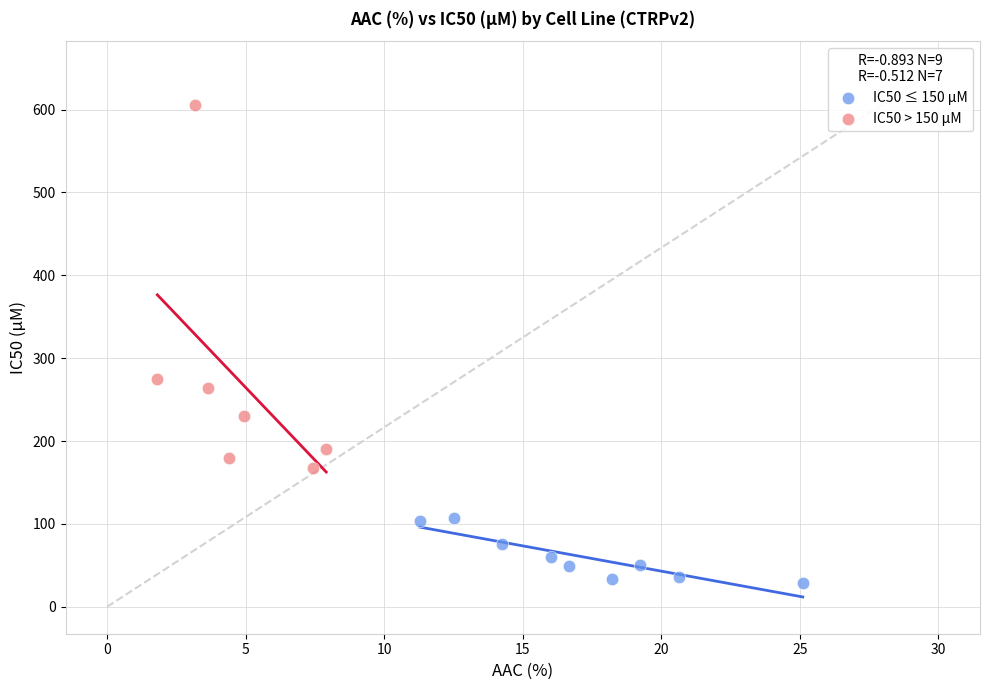

Which series contains the lowest Y value?

IC50 ≤ 150 µM